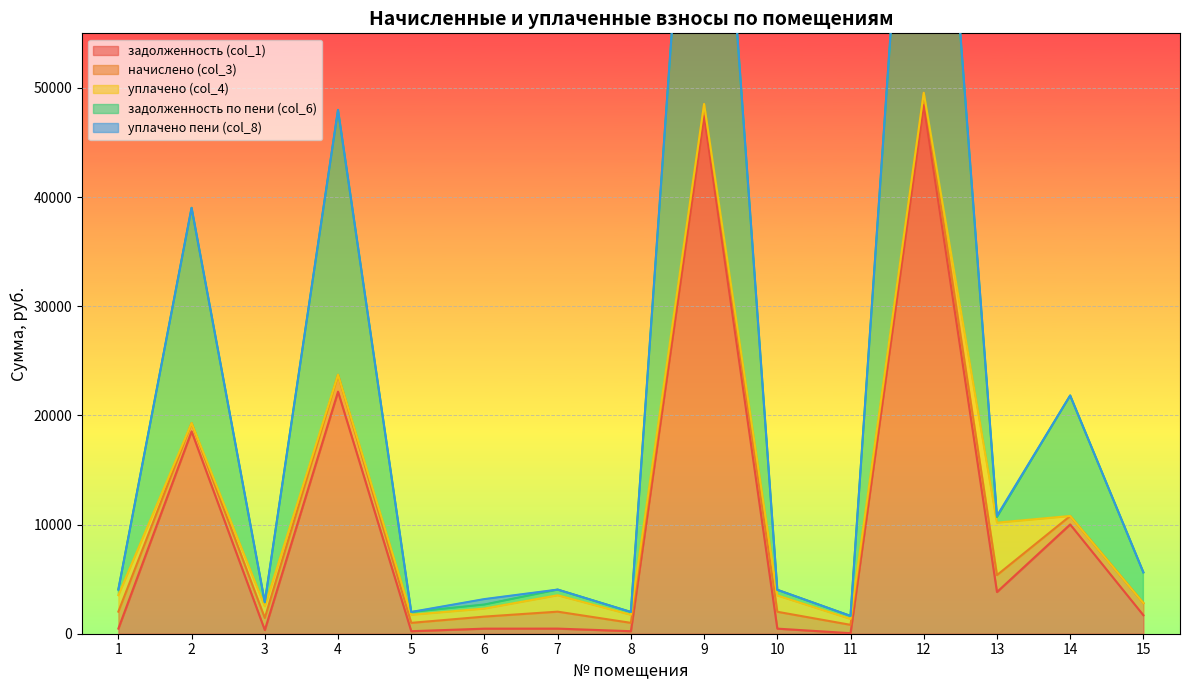

What is the sum of the задолженность по пени (col_6) values at 13 and 10?

1021.4